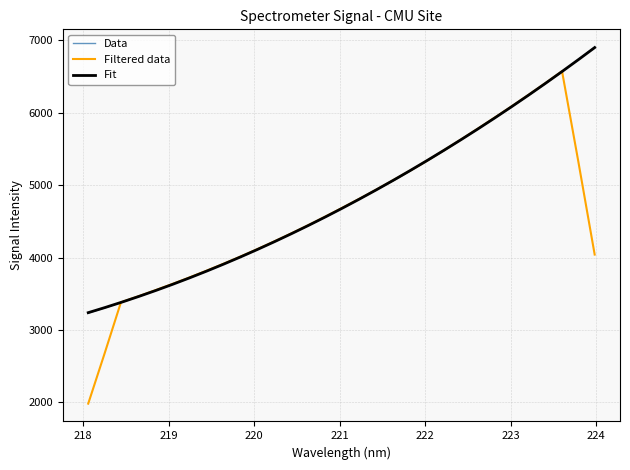

Between 222.263 and 219.589, which is larger?

222.263